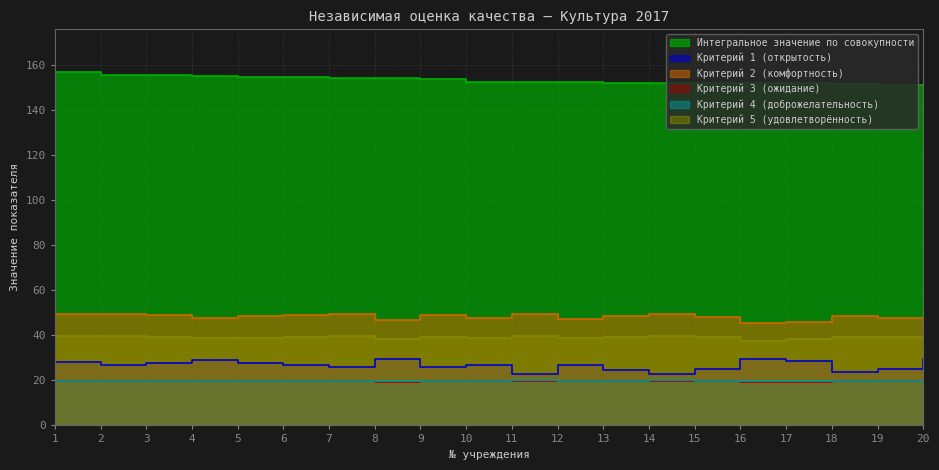

What is the difference between the highest and lowest values at 20?

132.2